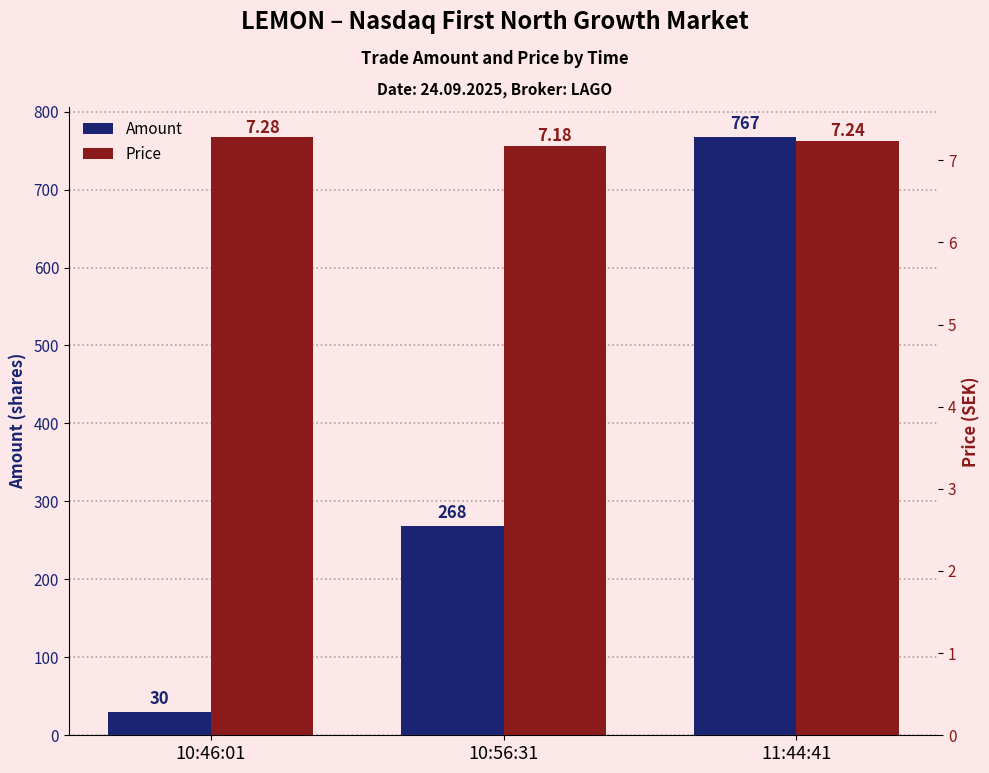

What is the sum of all Price values?

21.7